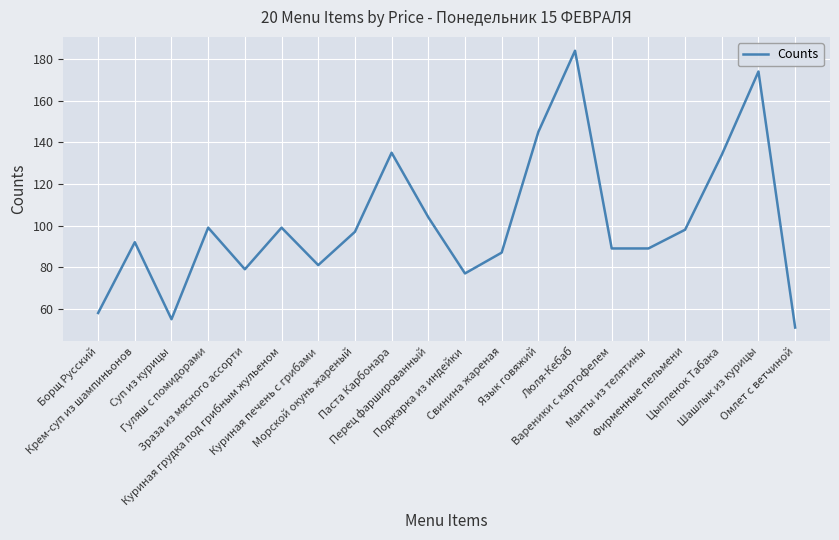

What is the average value?

101